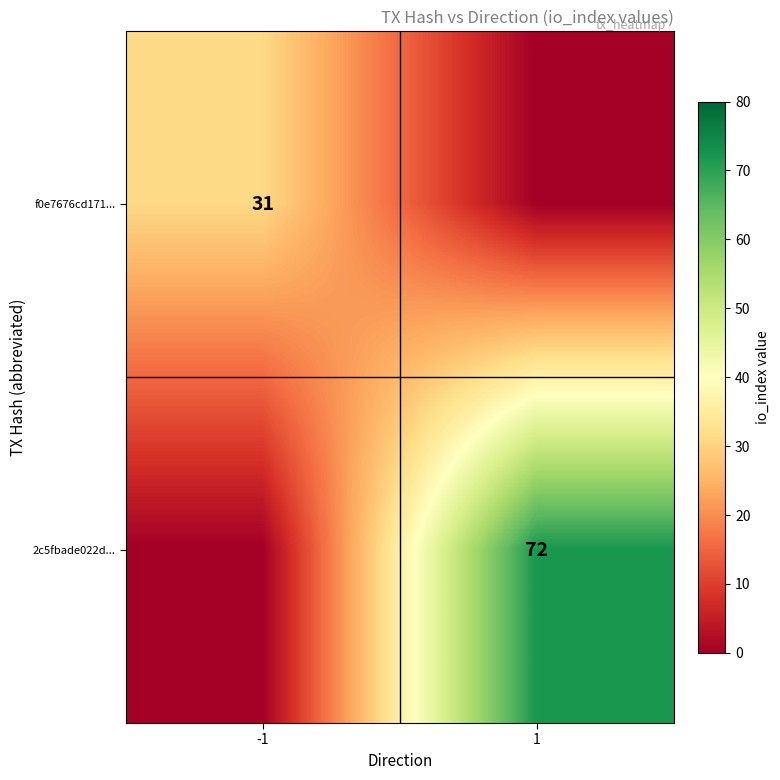

True or false: f0e7676cd171... has a value of 31 at -1.

True